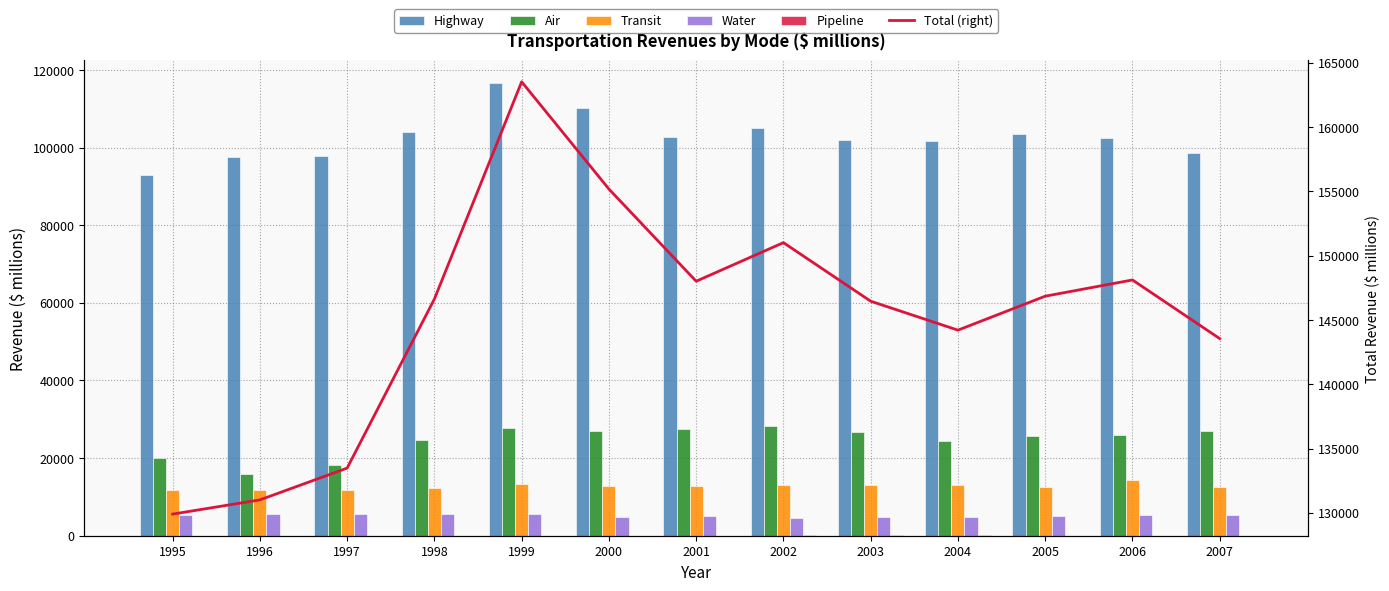

The Highway series shows 101754 at 2004. True or false?

True